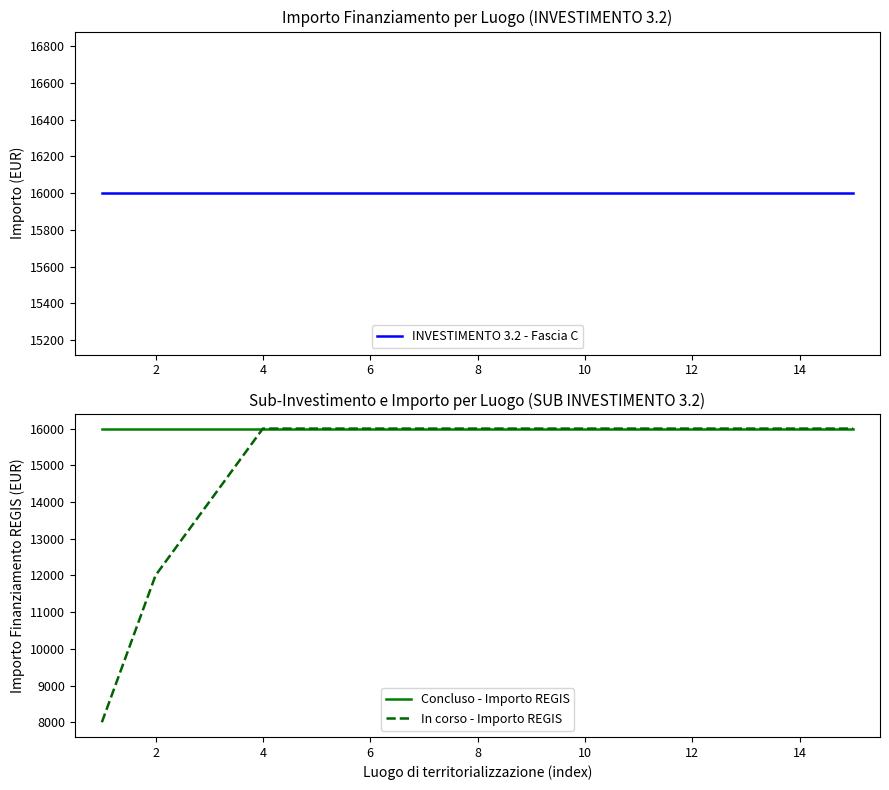

True or false: Concluso - Importo REGIS has a value of 22389 at 10.

False